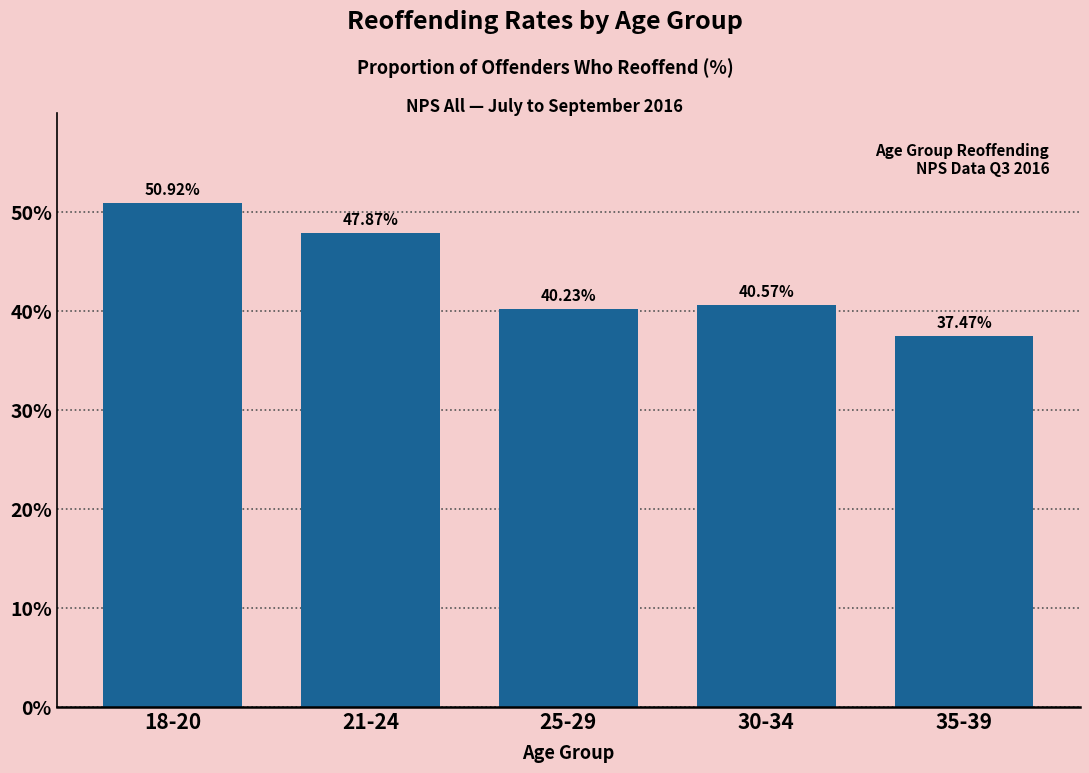

What is the difference between the second highest and second lowest values?

7.6